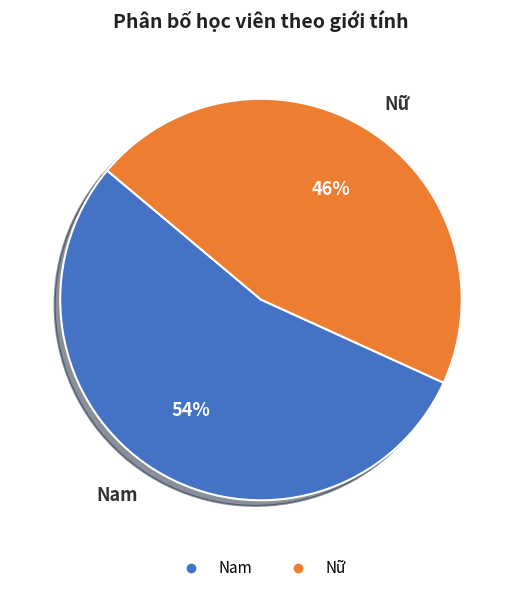

Is it true that Nữ is 36% of the pie?

False